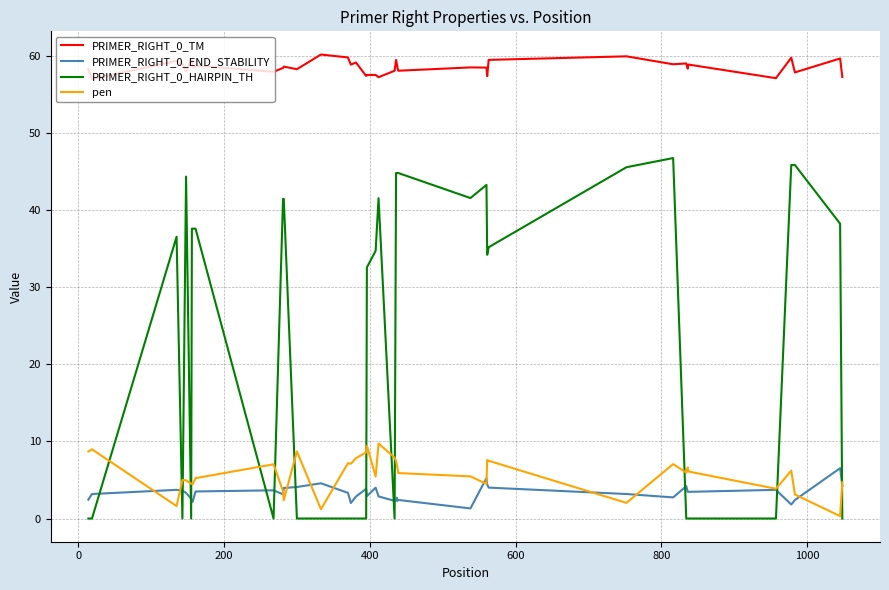

Rank the series by their maximum value, from lowest to highest.

PRIMER_RIGHT_0_END_STABILITY, pen, PRIMER_RIGHT_0_HAIRPIN_TH, PRIMER_RIGHT_0_TM